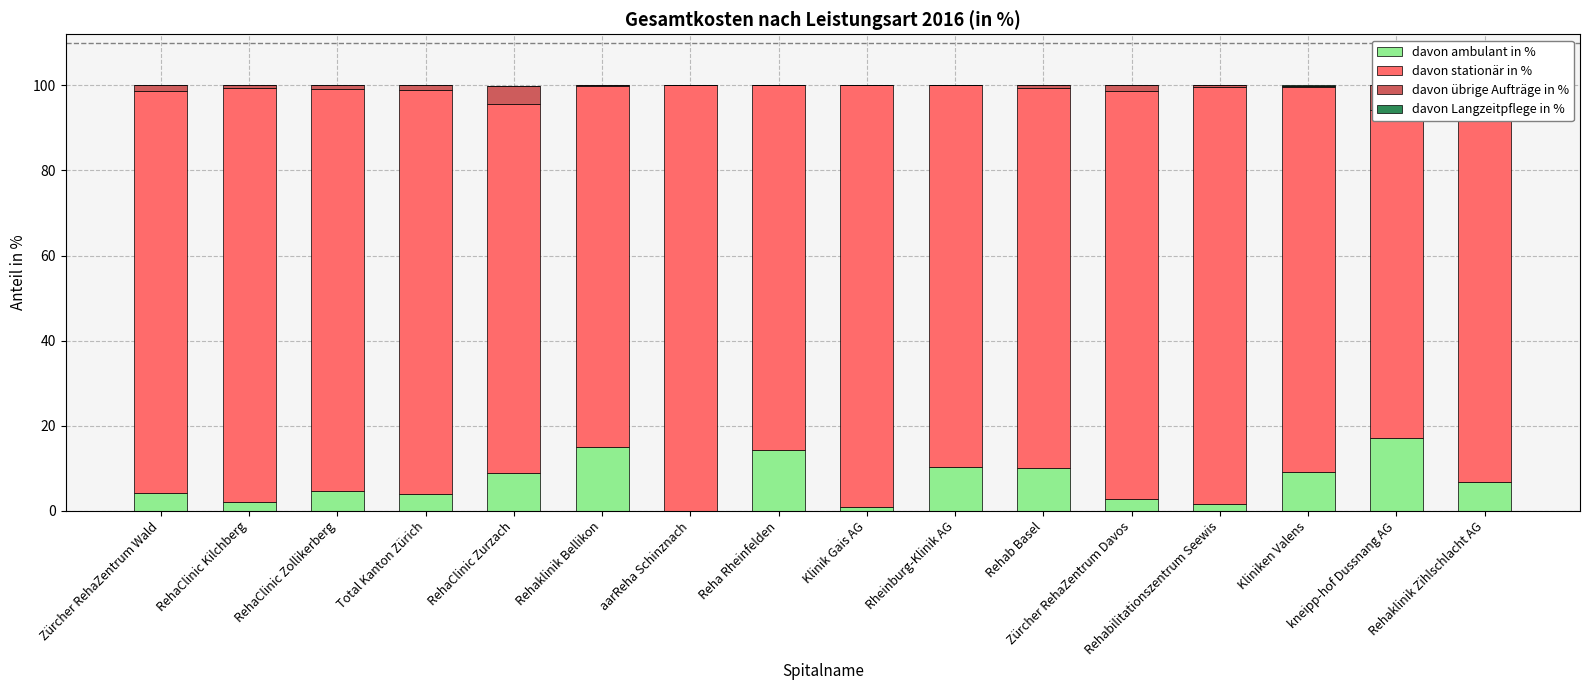

Which label corresponds to the largest value in the chart?

aarReha Schinznach